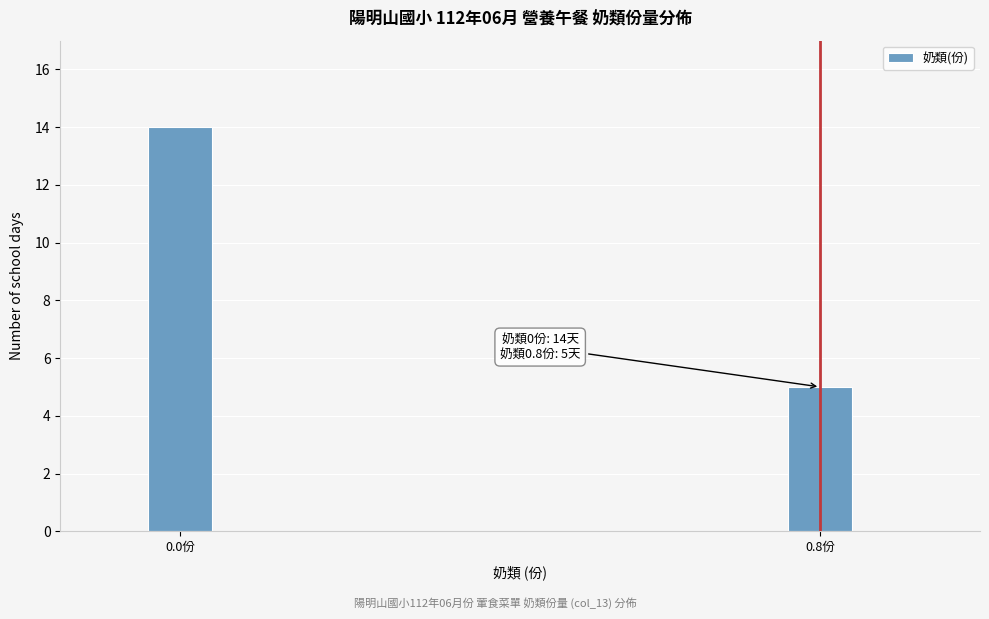

Reading left to right, transcribe all the data shown in this chart.

0.0份=14	0.8份=5